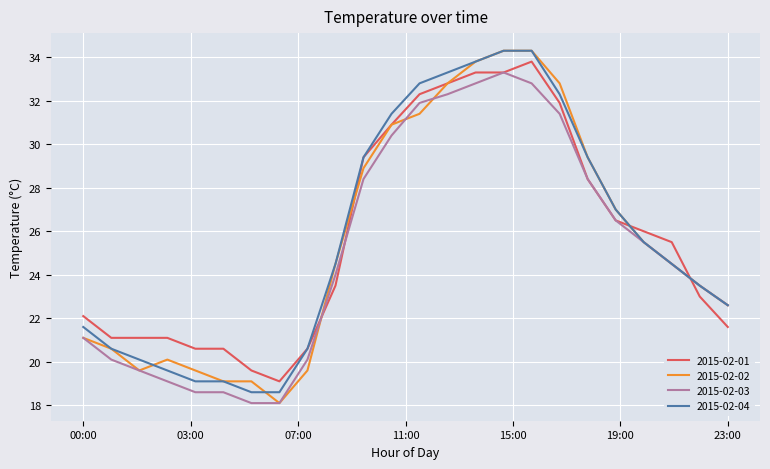

What is the sum of all 2015-02-04 values?

616.5